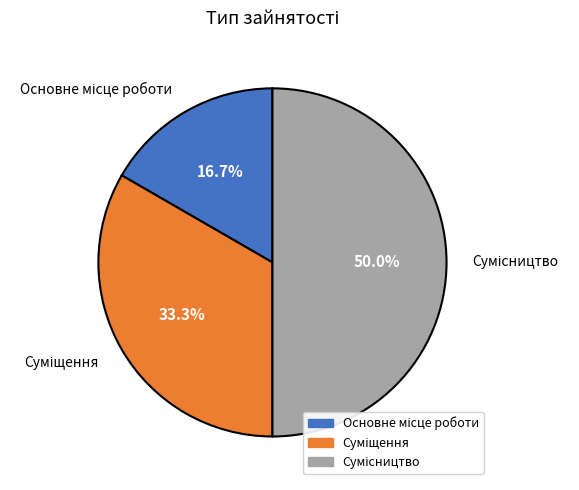

What is the change in value from Суміщення to Сумісництво?

+1